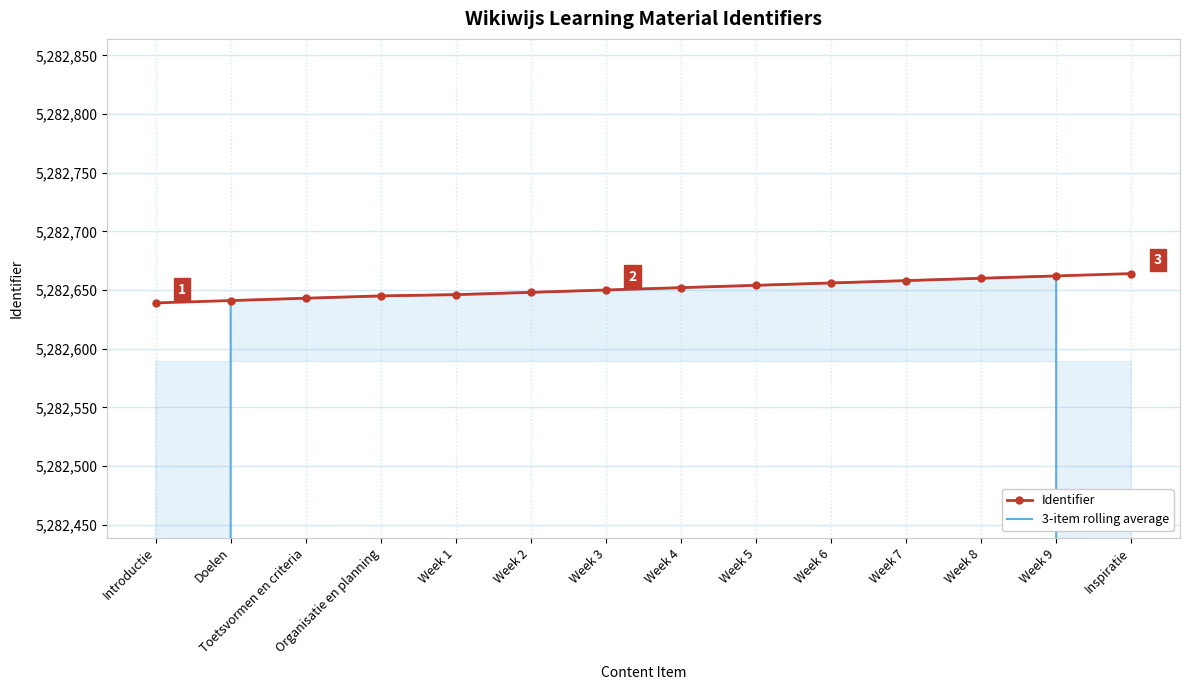

Where do Identifier and 3-item rolling average first cross each other?

Organisatie en planning and Week 1